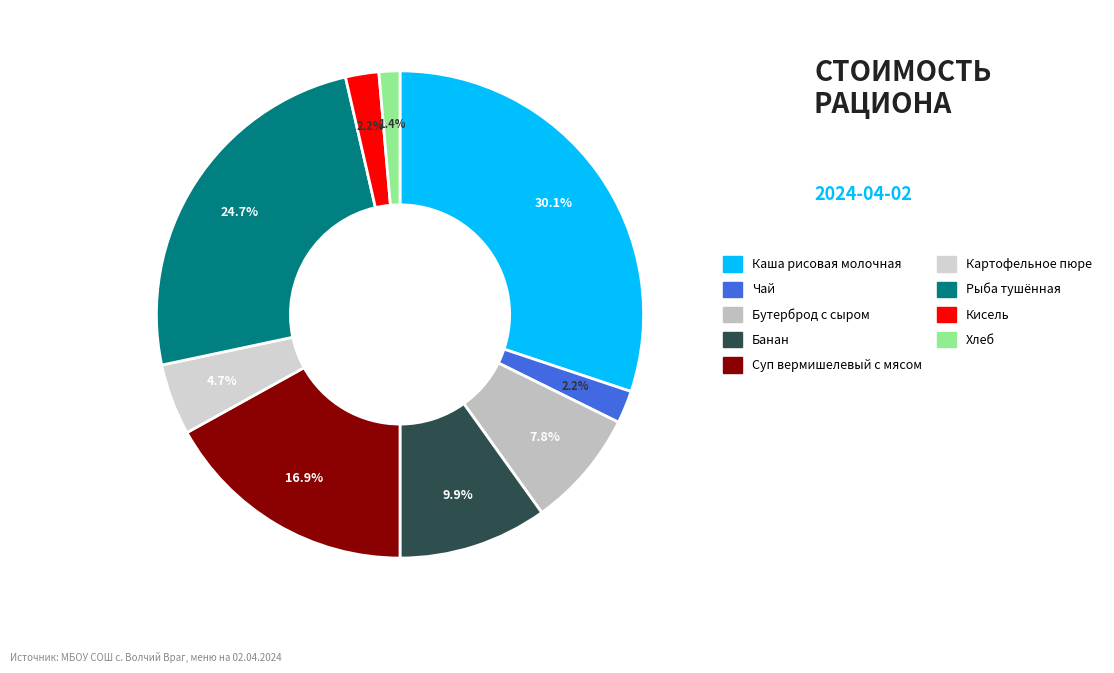

Which category has the biggest portion of the pie?

Каша рисовая молочная